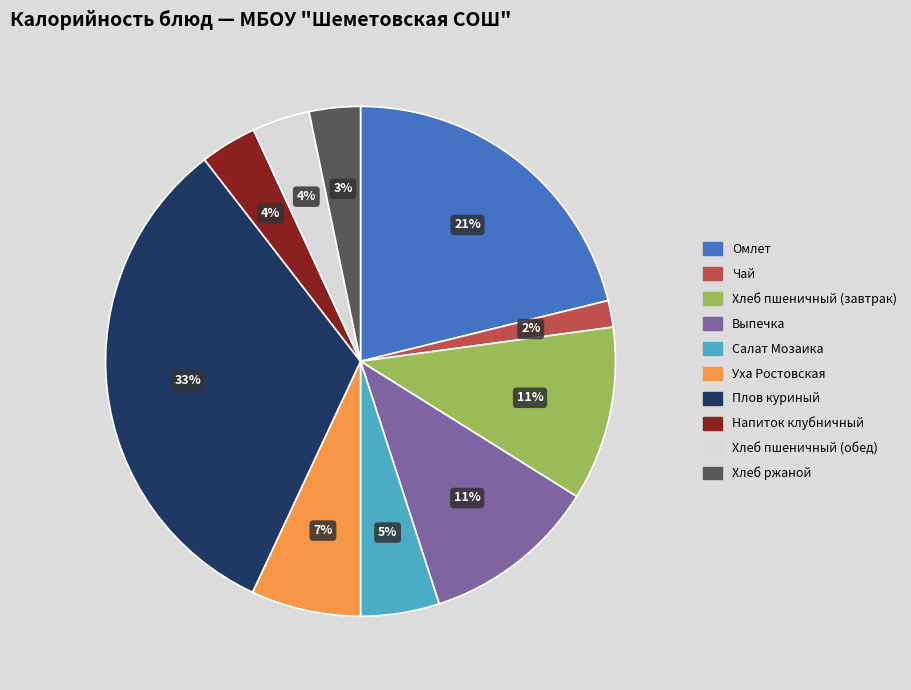

What is the smallest slice in the pie chart?

Чай